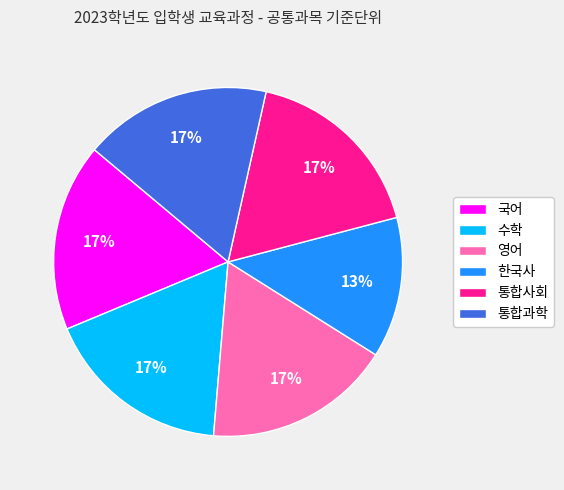

To the nearest percent, what is the average slice percentage?

17%